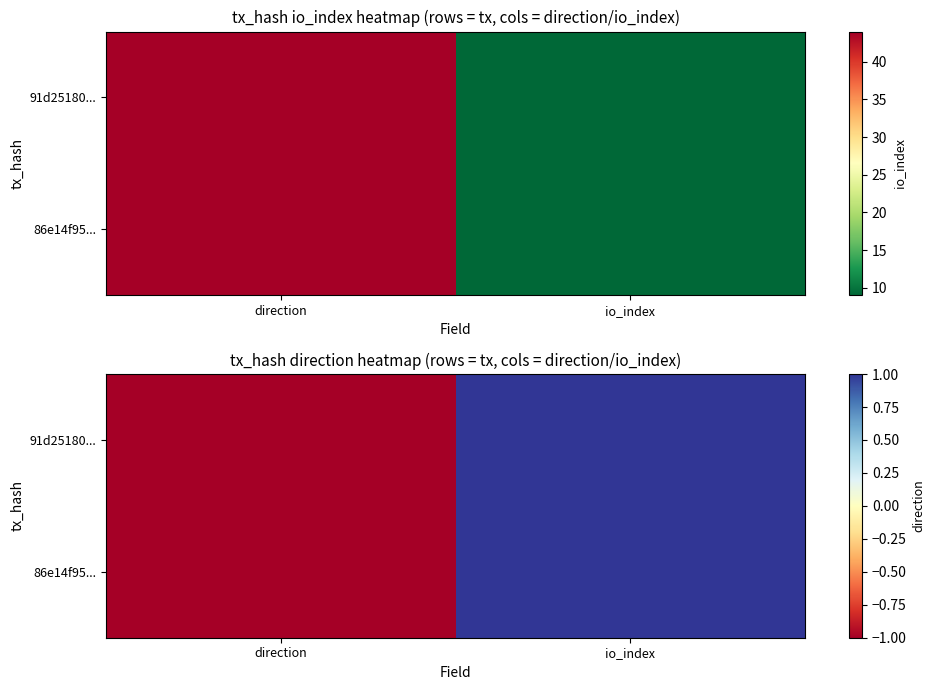

Is it true that 86e14f95... equals 2 at io_index?

False